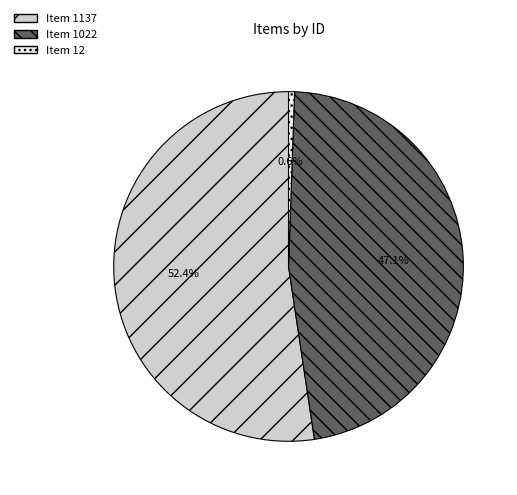

Is Item 1137 the majority of the pie?

Yes